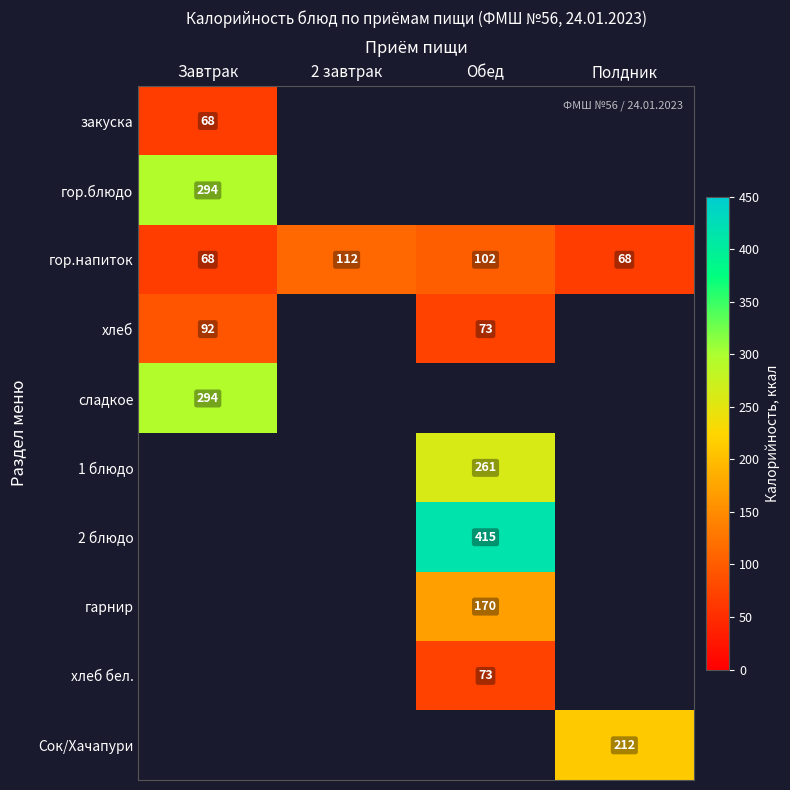

True or false: гор.блюдо has a value of 433 at Завтрак.

False